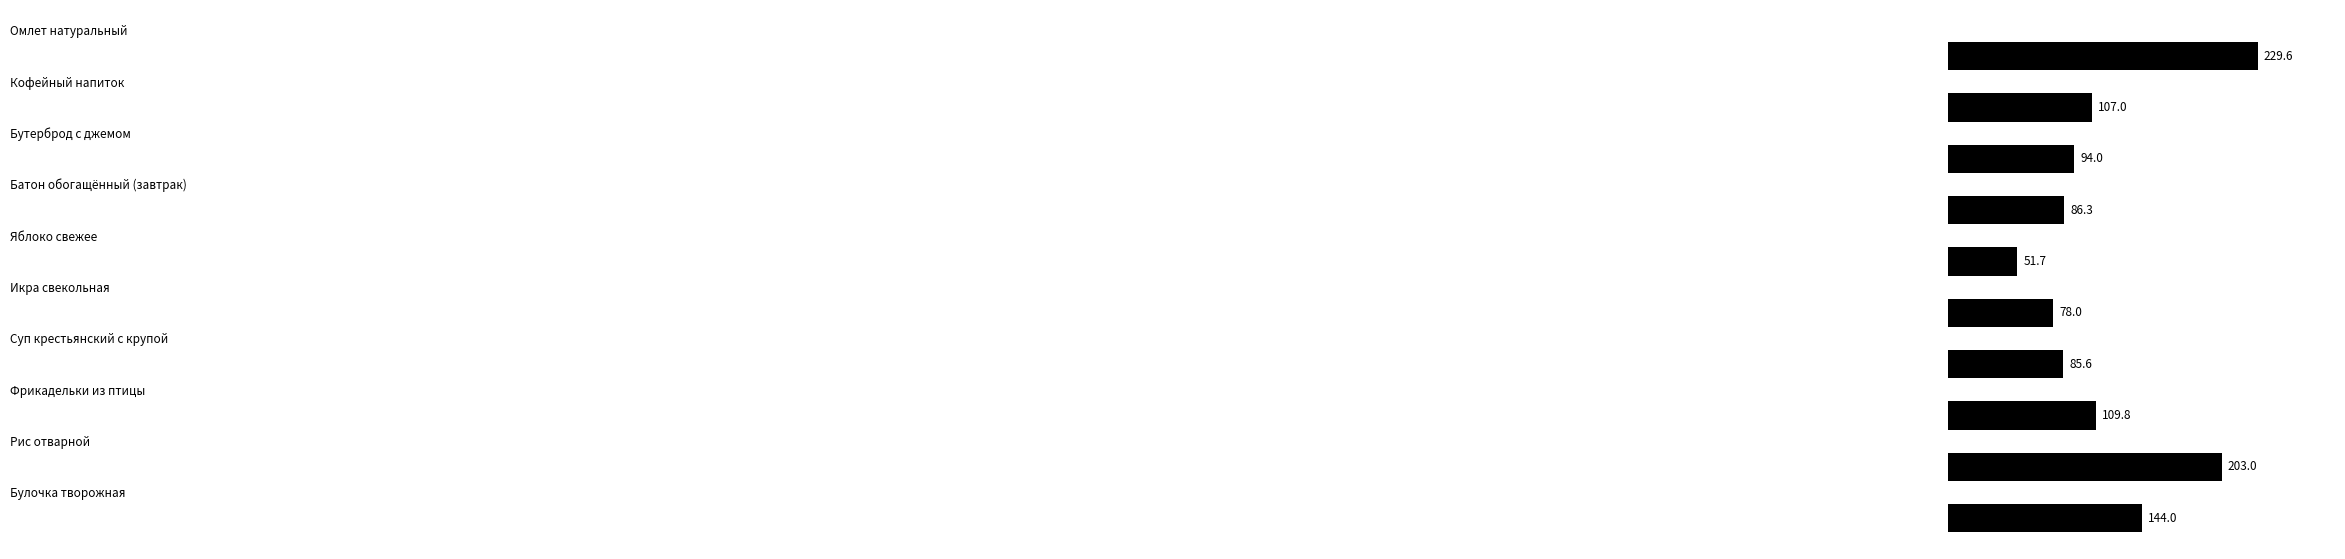

What is the average value?

118.9